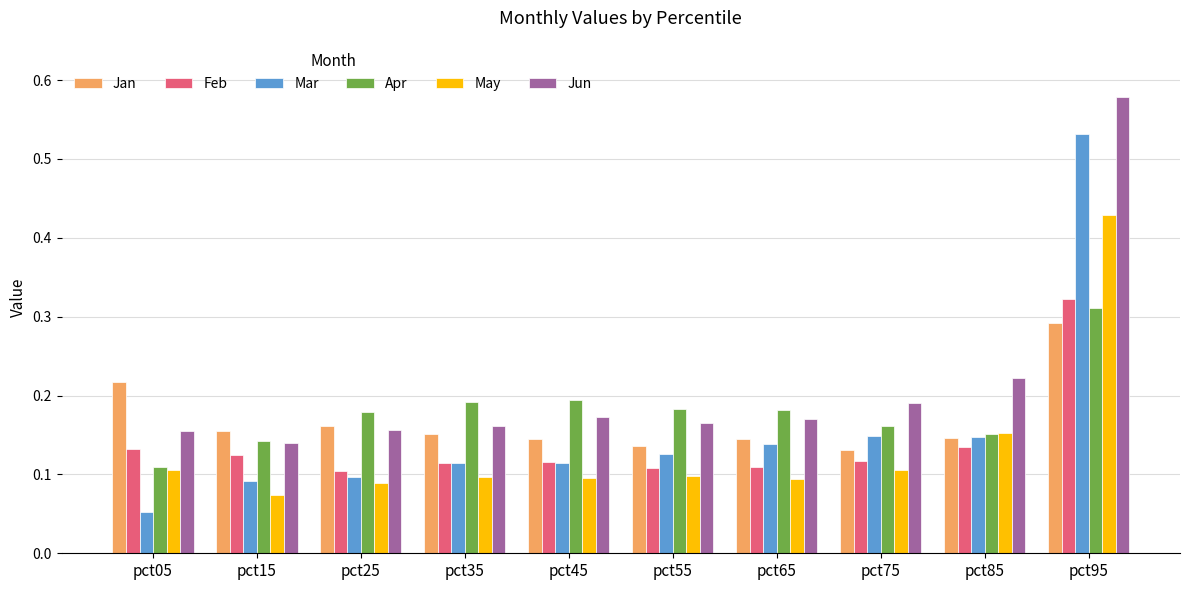

At which category is the sum across all series the highest?

pct95